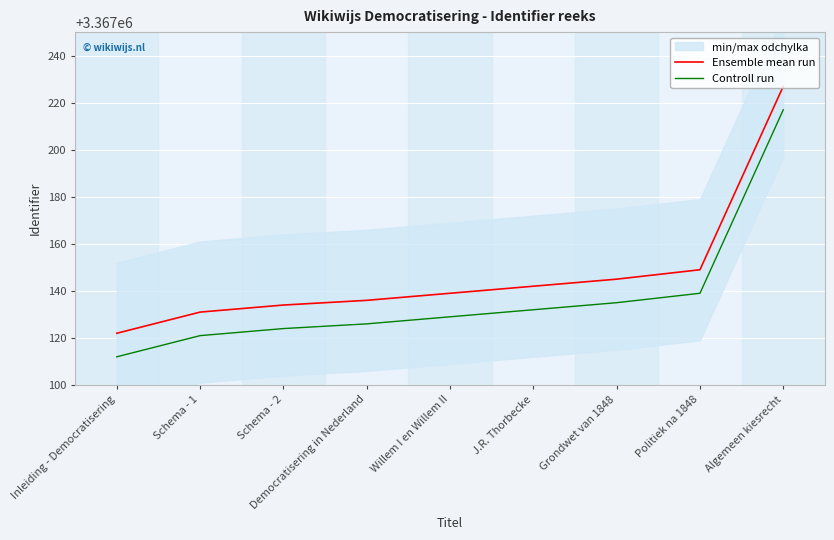

Which category has the highest value across all series?

Algemeen kiesrecht